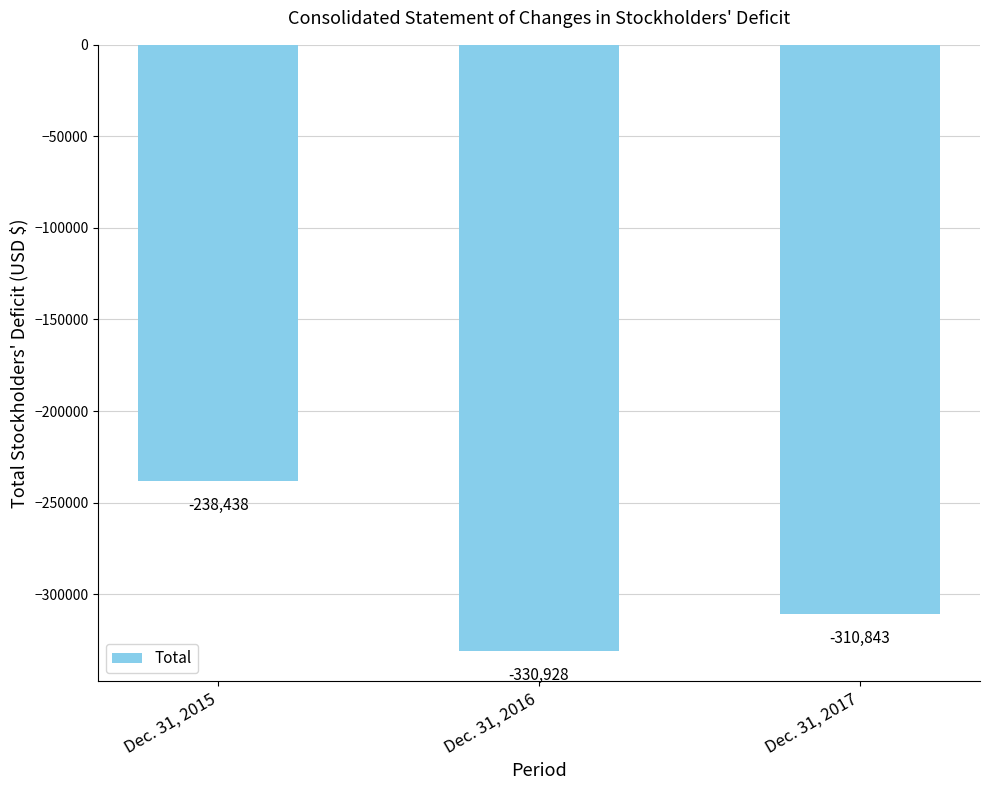

Where does the data first go above -310843?

Dec. 31, 2015